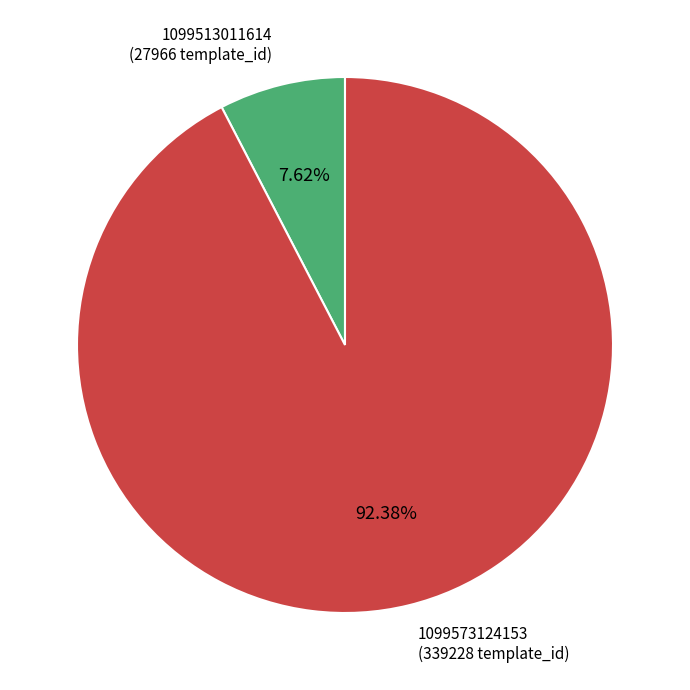

To the nearest percent, what is the average slice percentage?

50%